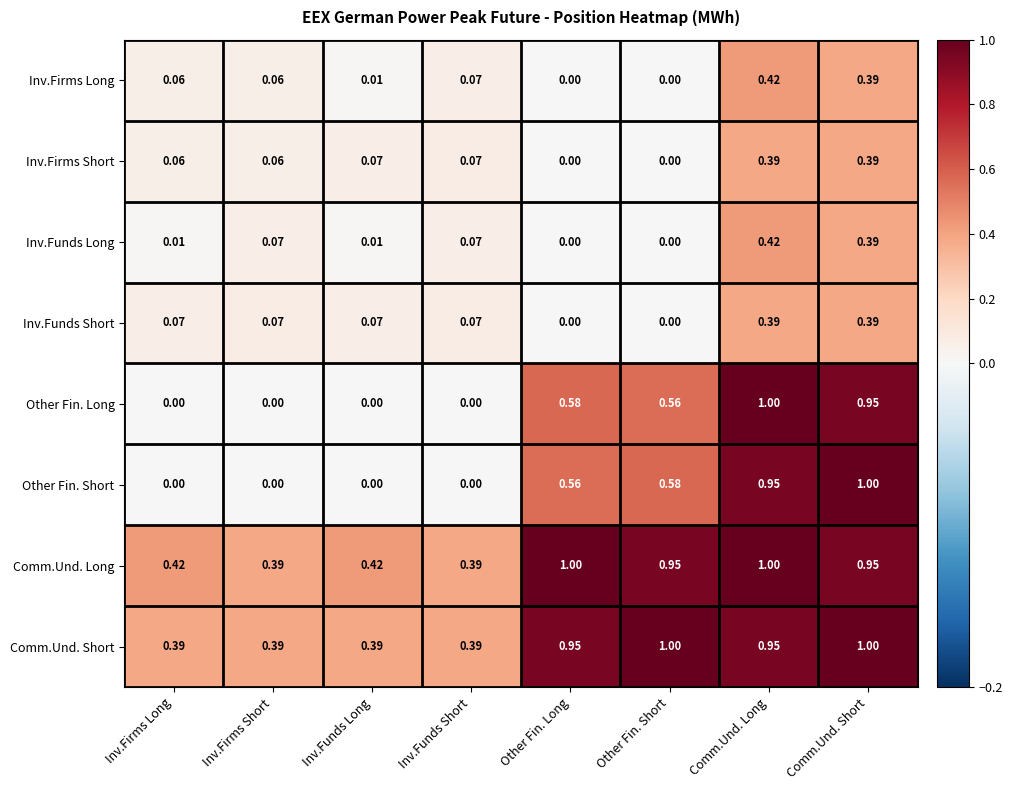

Which series changed the most between Inv.Funds Short and Comm.Und. Short?

Other Fin. Short